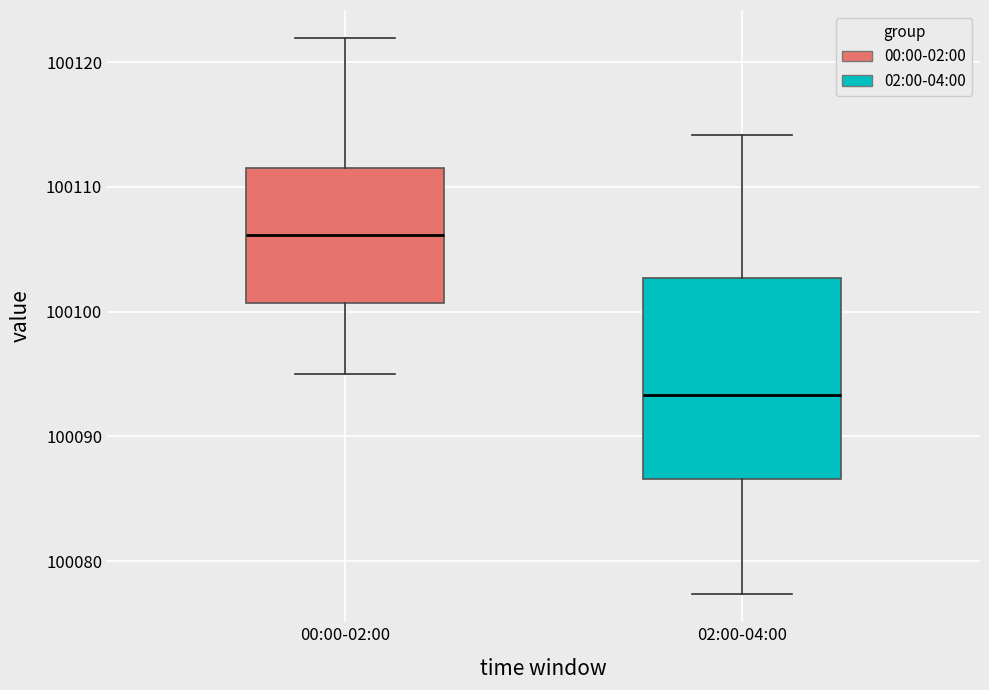

Where does the median line of the box for 00:00-02:00 sit on the y-axis? The values are not printed on the chart, so give them approximately, as read against the axis.

100106